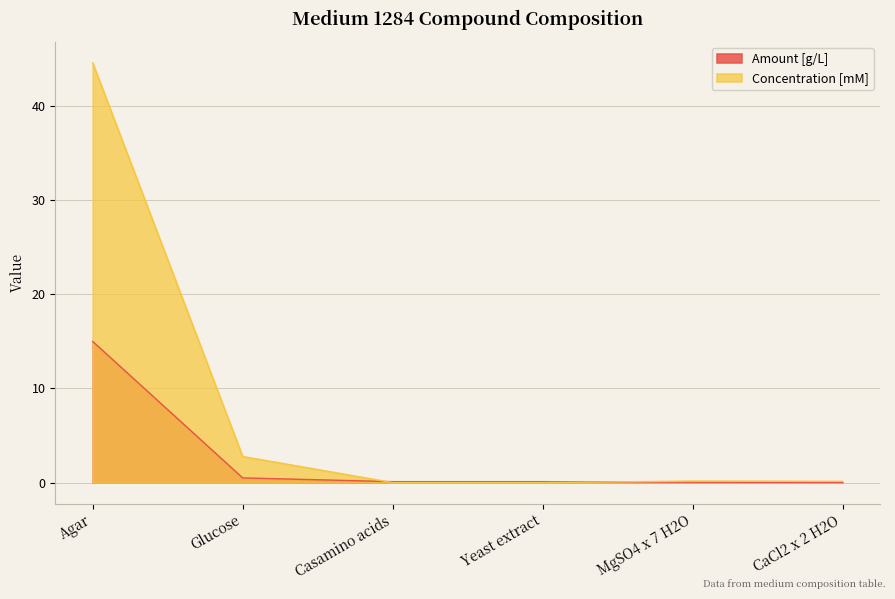

What is the average value of the Concentration [mM] series?

7.9